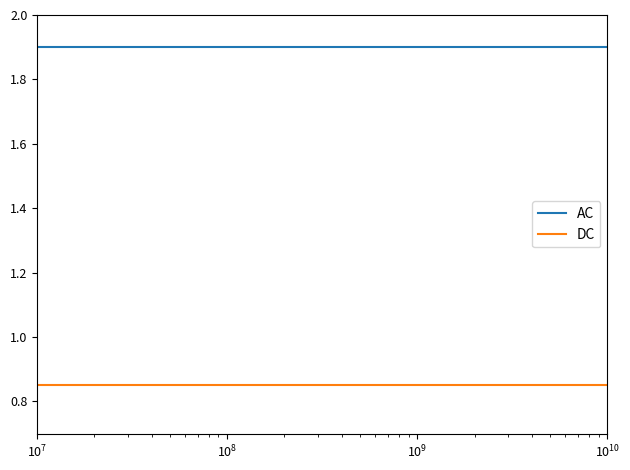

True or false: DC has more than 1 interior local peaks.

False